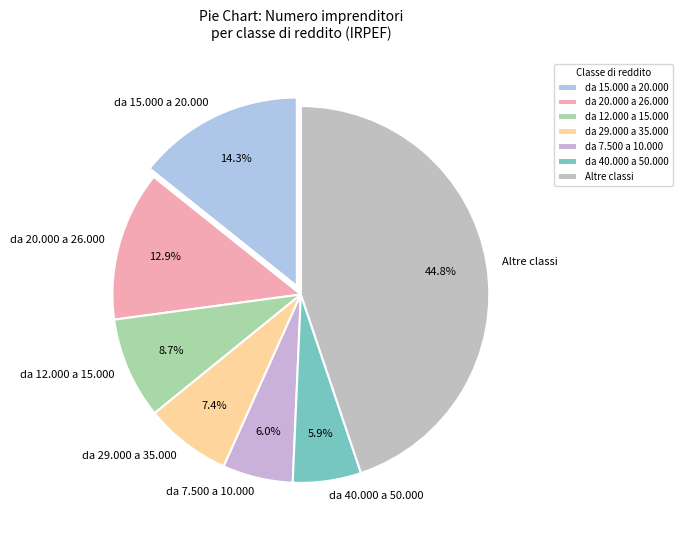

What portion of the pie excludes da 12.000 a 15.000?

91.3%